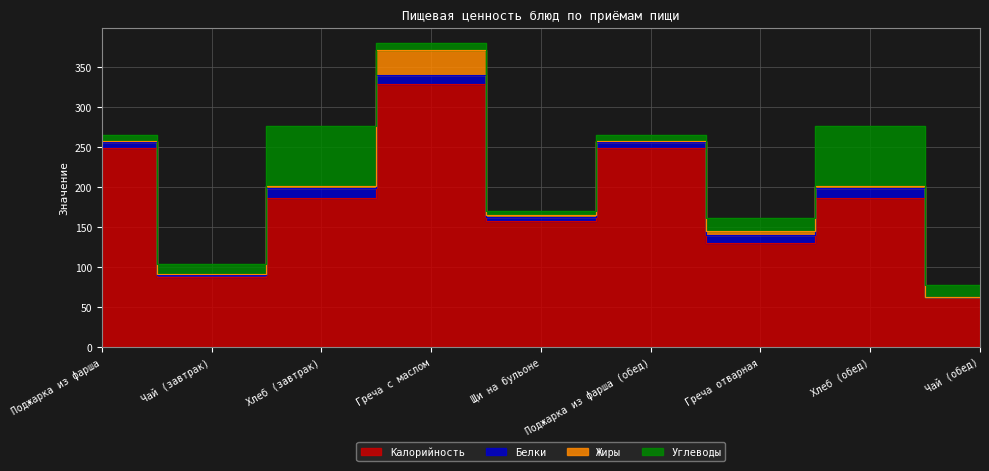

What is the average value of the Жиры series?

5